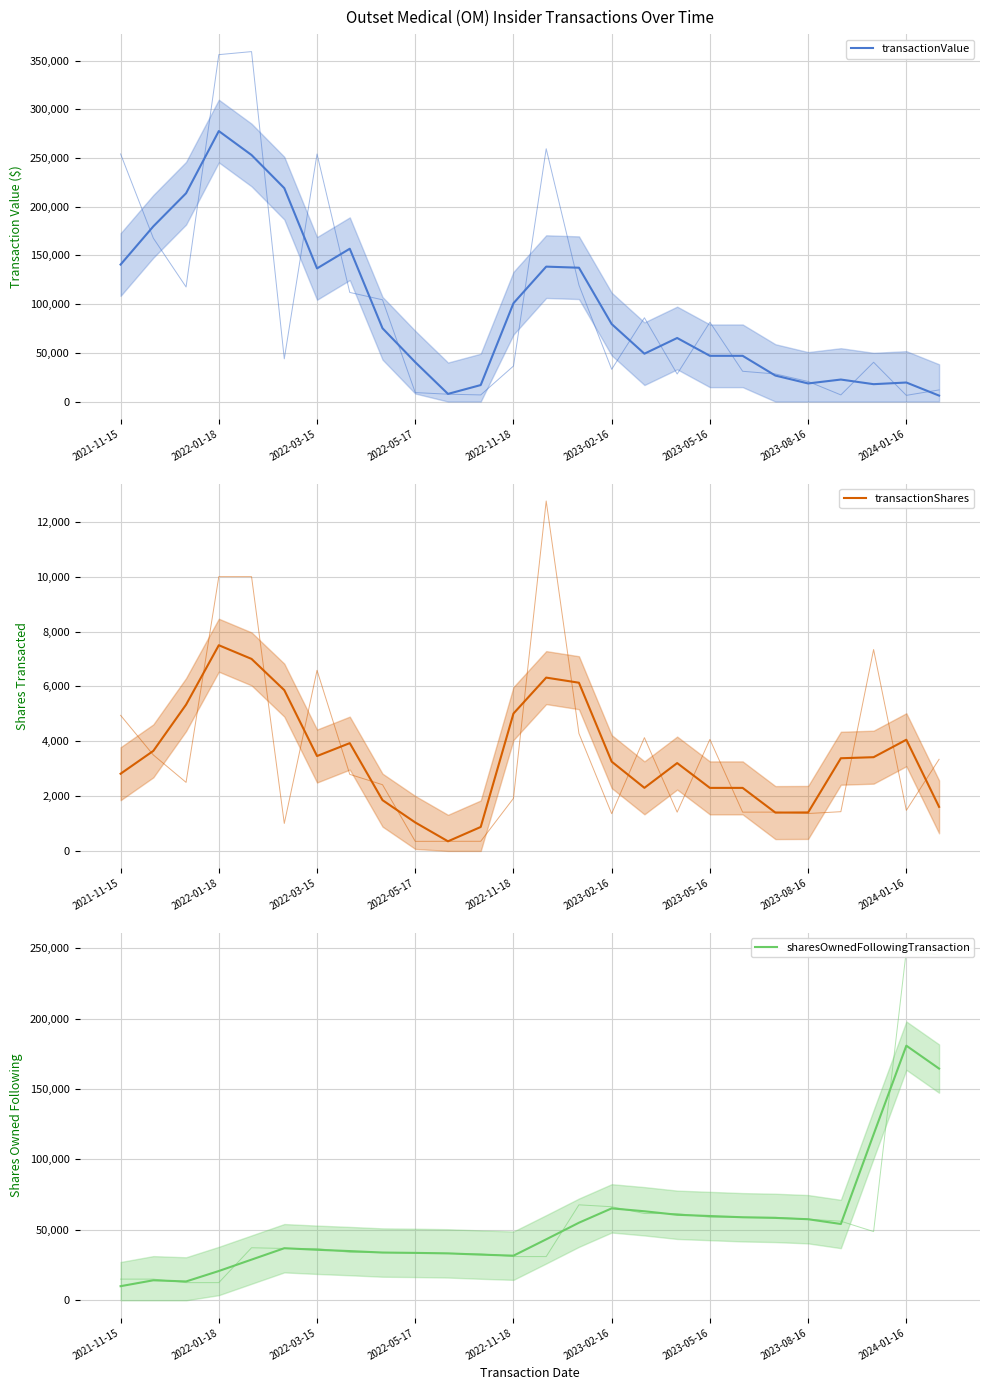

Does the chart display data point markers on the line(s)?

No